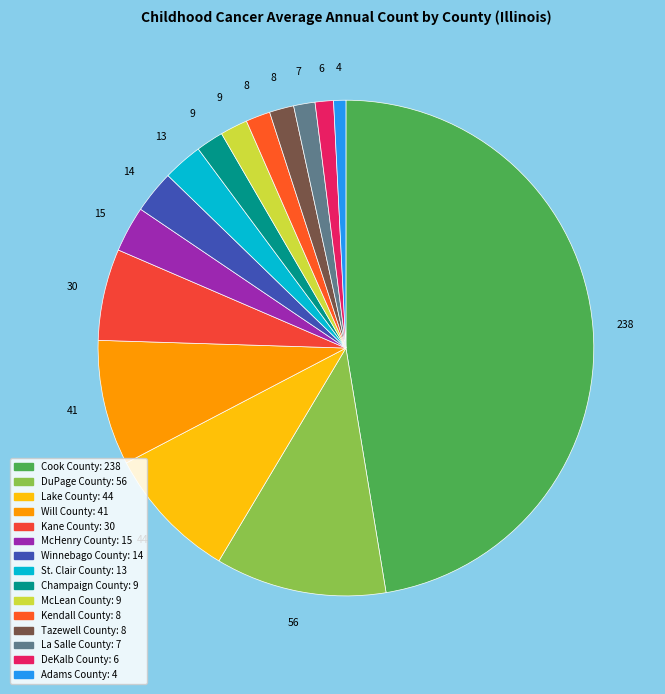

Count the number of slices in the pie.

15